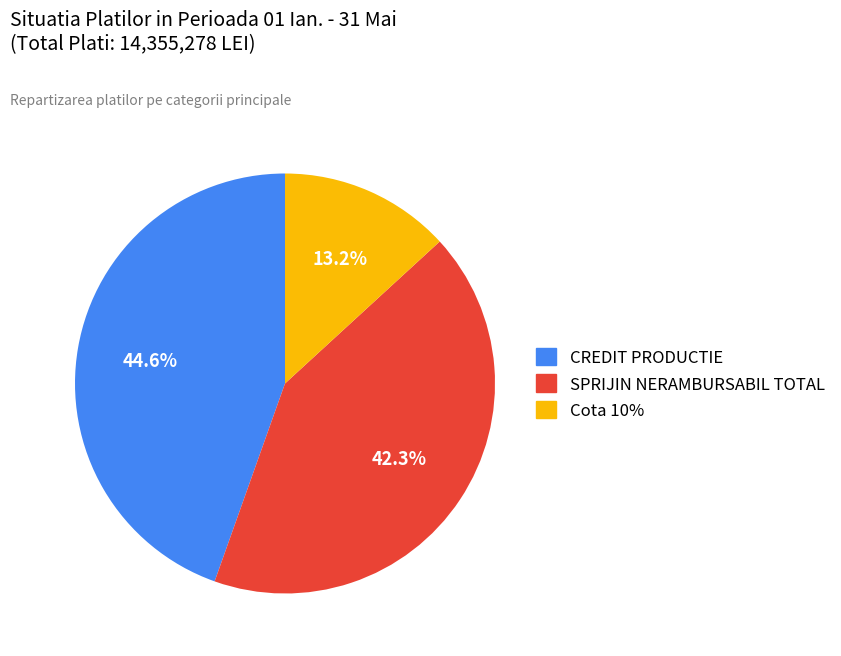

Is the sum of SPRIJIN NERAMBURSABIL TOTAL and Cota 10% greater than half?

Yes